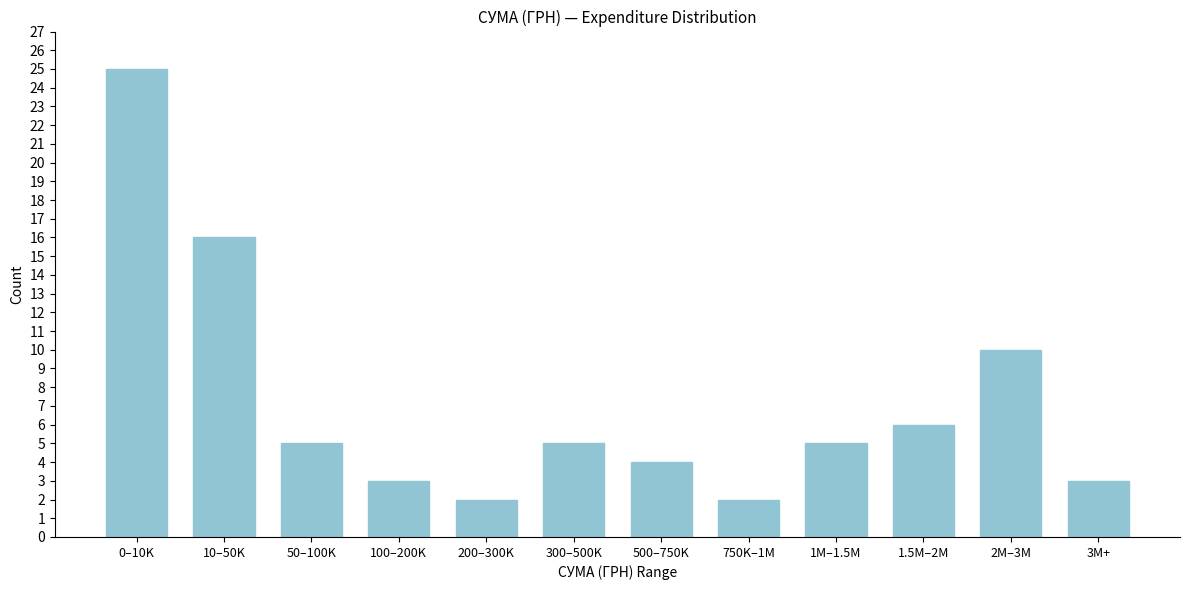

Reading right to left, what are all the values shown in this chart?

3	10	6	5	2	4	5	2	3	5	16	25